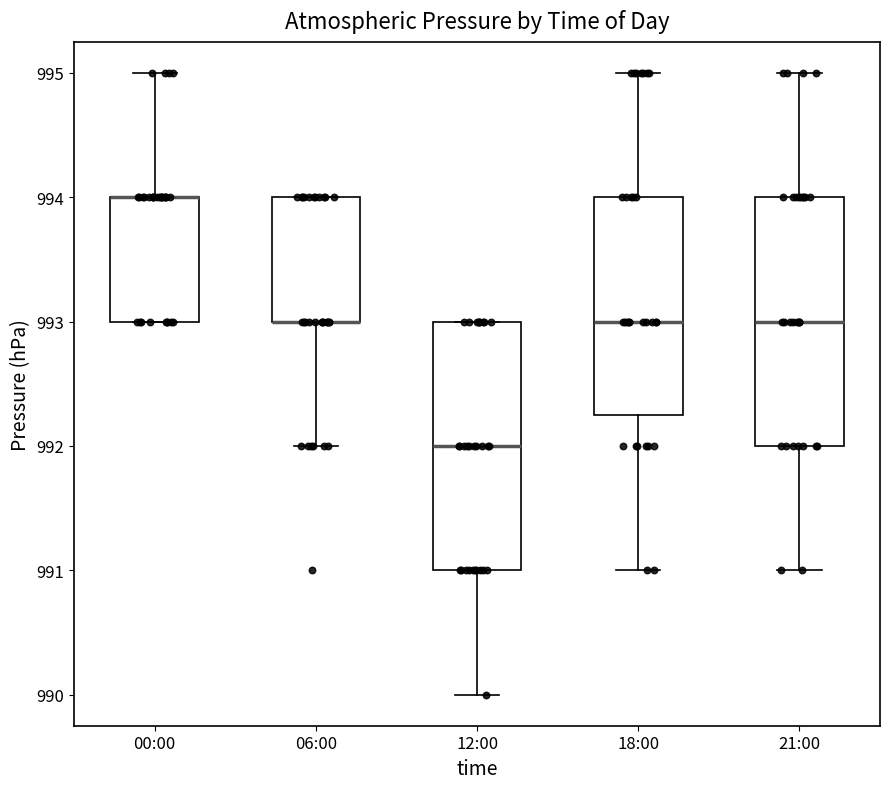

Reading left to right, transcribe this box plot: for each box, give where its median line is, the range the box spans, and where its two whiskers end, as read against the y-axis. The values are not printed on the chart, so give them approximately, as read against the axis.

00:00: median 994.0 (drawn on the box's upper edge), box 993.0 to 994.0, whiskers 993.0 to 995.0
06:00: median 993.0 (drawn on the box's lower edge), box 993.0 to 994.0, whiskers 992.0 to 994.0
12:00: median 992.0, box 991.0 to 993.0, whiskers 990.0 to 993.0
18:00: median 993.0, box 992.3 to 994.0, whiskers 991.0 to 995.0
21:00: median 993.0, box 992.0 to 994.0, whiskers 991.0 to 995.0